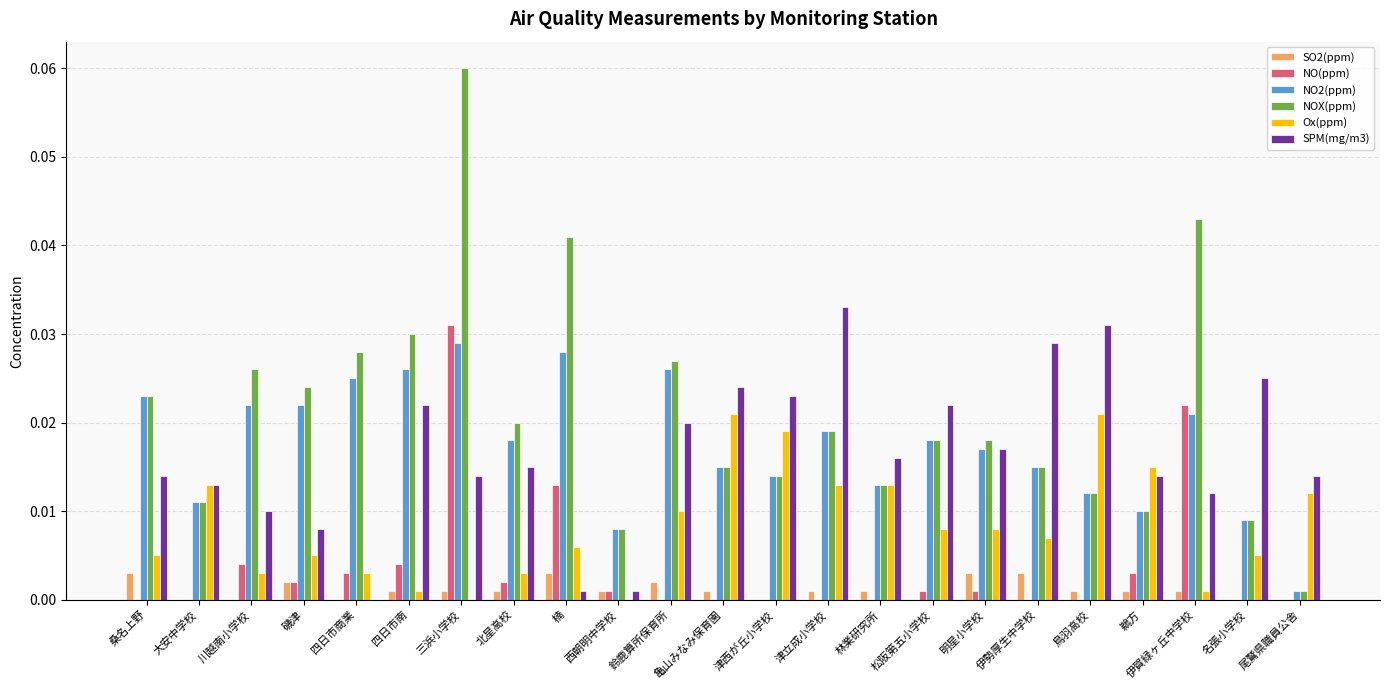

Does the chart contain stacked bars?

No